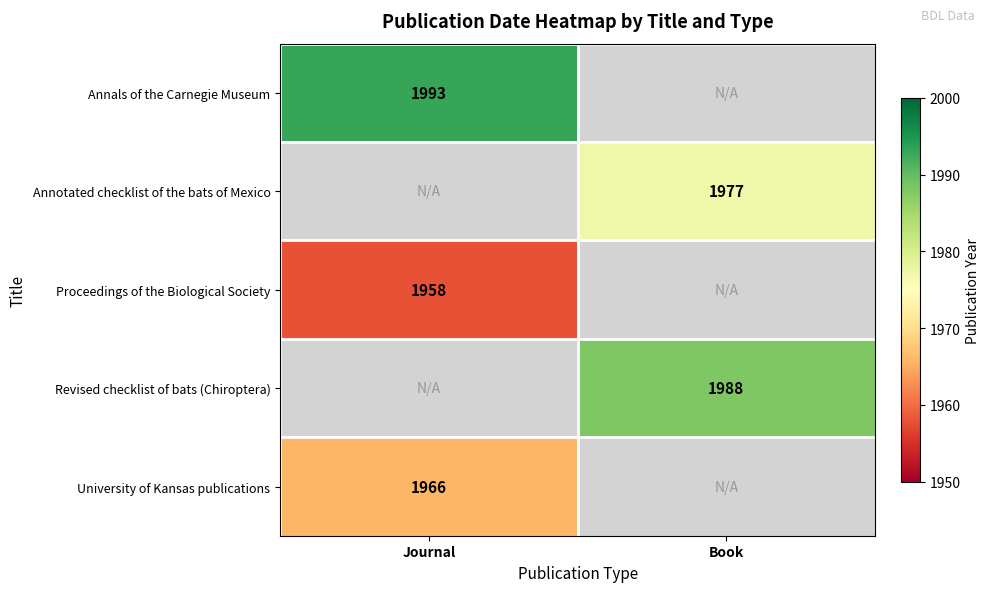

The Proceedings of the Biological Society series shows 1285.6 at Journal. True or false?

False